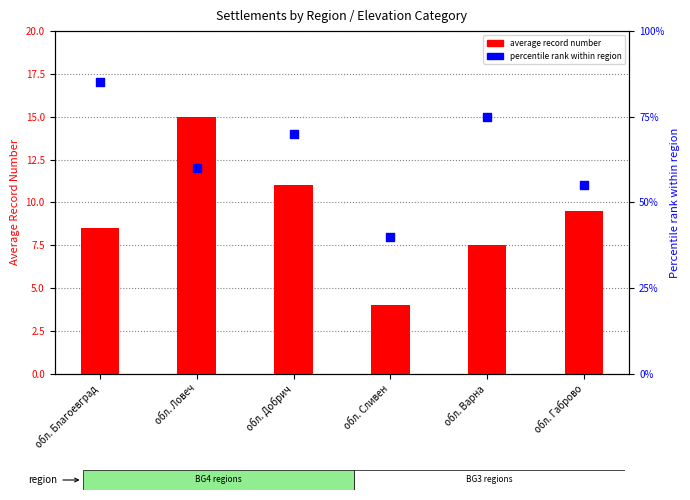

What is the total value across all series at обл. Сливен?

44.0